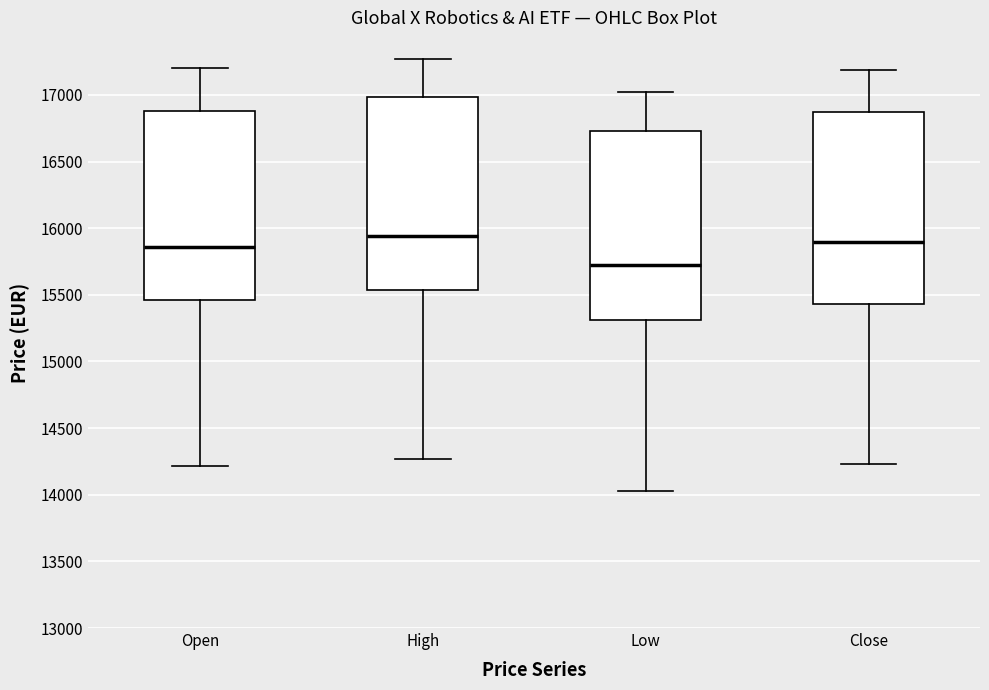

Which box's median line is the lowest?

Low